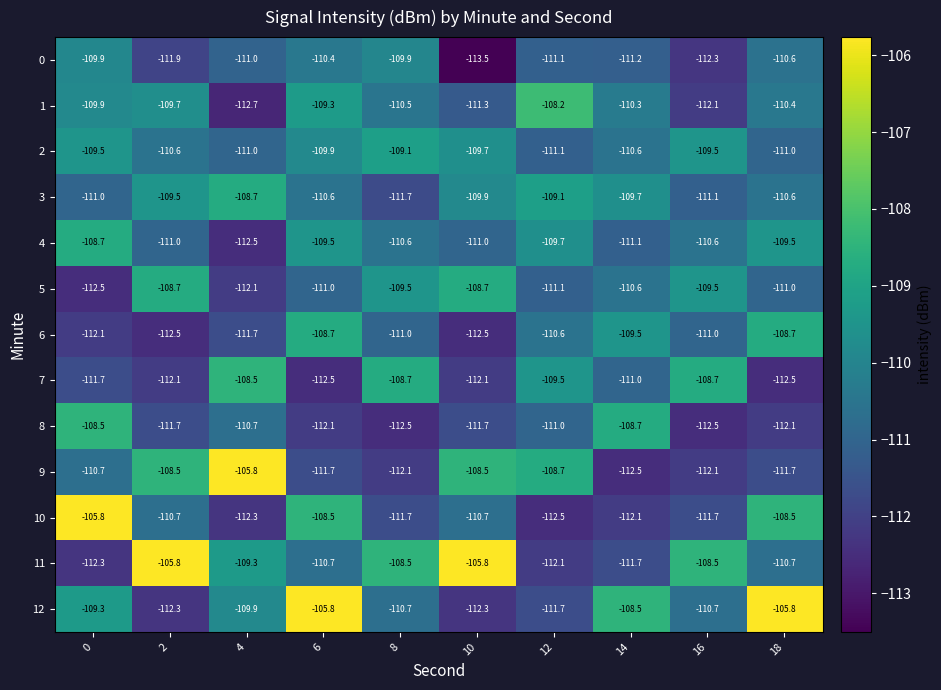

The 12 series shows -54.5 at 12. True or false?

False